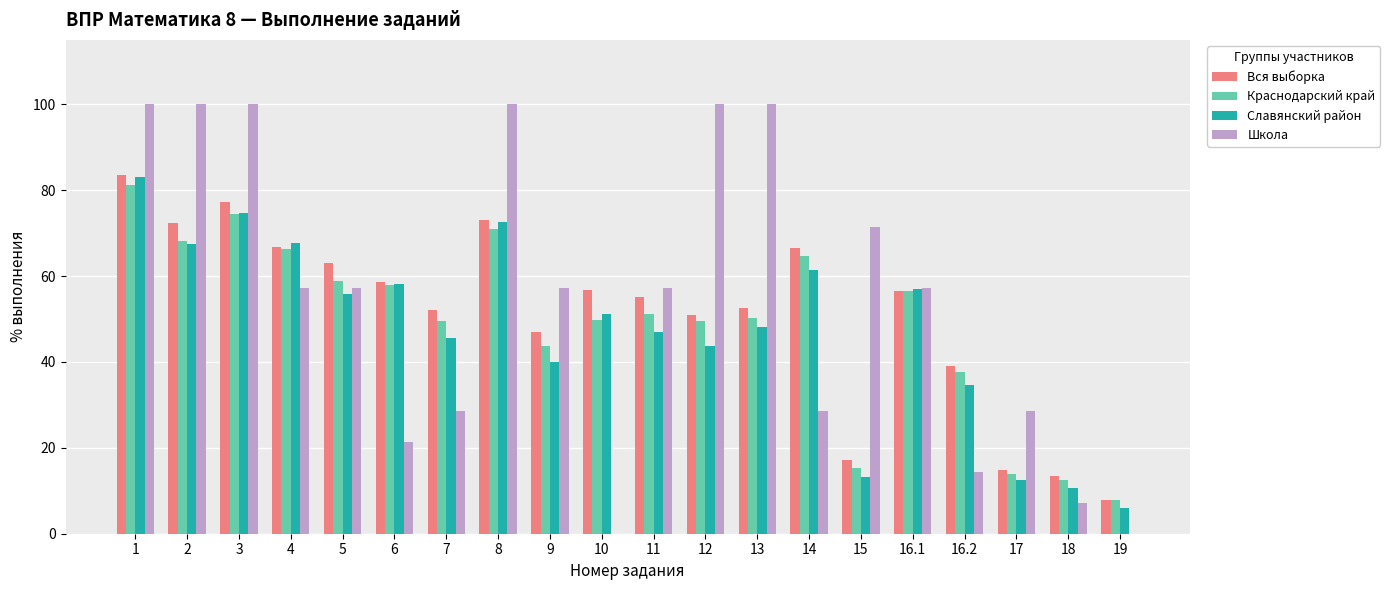

What is the difference between the Краснодарский край values at 6 and 11?

6.8